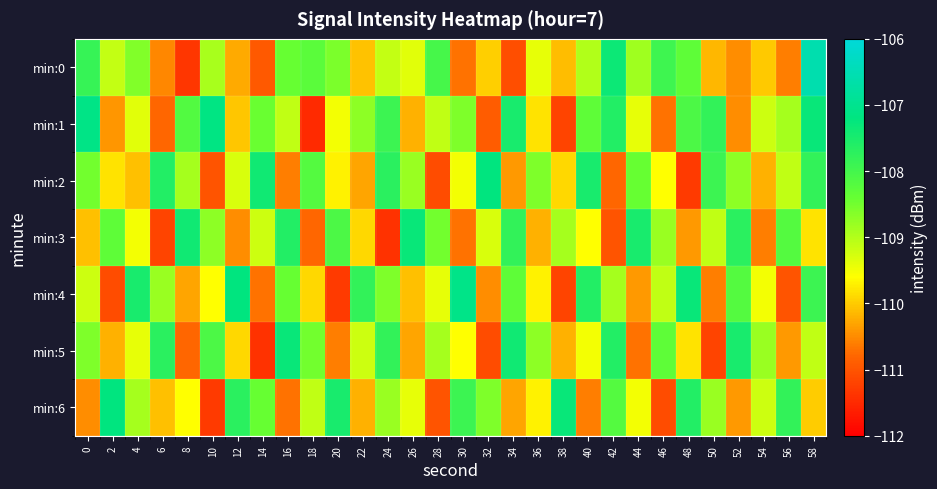

Reading left to right, list all the values displayed in this chart.

min:0: 0=-107.8	2=-109.1	4=-108.6	6=-110.5	8=-111.4	10=-108.9	12=-110.2	14=-110.9	16=-108.4	18=-108.3	20=-108.6	22=-110.1	24=-109.1	26=-109.4	28=-108.0	30=-110.7	32=-110.0	34=-111.1	36=-109.4	38=-110.1	40=-109.0	42=-107.4	44=-108.9	46=-107.9	48=-108.3	50=-110.2	52=-110.5	54=-110.0	56=-110.6	58=-106.6
min:1: 0=-107.1	2=-110.4	4=-109.4	6=-110.8	8=-108.2	10=-107.2	12=-110.0	14=-108.4	16=-109.1	18=-111.5	20=-109.5	22=-108.7	24=-107.9	26=-110.2	28=-109.1	30=-108.6	32=-110.9	34=-107.5	36=-109.8	38=-111.2	40=-108.3	42=-107.6	44=-109.4	46=-110.7	48=-108.1	50=-107.8	52=-110.5	54=-109.2	56=-108.9	58=-107.3
min:2: 0=-108.5	2=-109.8	4=-110.1	6=-107.6	8=-108.9	10=-111.0	12=-109.3	14=-107.4	16=-110.6	18=-108.2	20=-109.7	22=-110.3	24=-107.7	26=-108.8	28=-111.1	30=-109.5	32=-107.2	34=-110.4	36=-108.6	38=-109.9	40=-107.5	42=-110.8	44=-108.4	46=-109.6	48=-111.3	50=-107.9	52=-108.7	54=-110.2	56=-109.1	58=-107.8
min:3: 0=-110.1	2=-108.3	4=-109.5	6=-111.2	8=-107.4	10=-108.7	12=-110.5	14=-109.2	16=-107.6	18=-110.8	20=-108.1	22=-109.9	24=-111.4	26=-107.3	28=-108.5	30=-110.7	32=-109.3	34=-107.8	36=-110.2	38=-108.9	40=-109.6	42=-111.0	44=-107.5	46=-108.8	48=-110.4	50=-109.1	52=-107.7	54=-110.6	56=-108.2	58=-109.8
min:4: 0=-109.2	2=-111.1	4=-107.5	6=-108.8	8=-110.3	10=-109.6	12=-107.2	14=-110.7	16=-108.4	18=-109.9	20=-111.3	22=-107.8	24=-108.6	26=-110.1	28=-109.4	30=-107.1	32=-110.5	34=-108.3	36=-109.7	38=-111.2	40=-107.6	42=-108.9	44=-110.4	46=-109.1	48=-107.3	50=-110.6	52=-108.2	54=-109.5	56=-111.0	58=-107.9
min:5: 0=-108.6	2=-110.2	4=-109.4	6=-107.7	8=-110.8	10=-108.1	12=-109.9	14=-111.4	16=-107.3	18=-108.5	20=-110.6	22=-109.2	24=-107.8	26=-110.3	28=-108.9	30=-109.6	32=-111.1	34=-107.4	36=-108.7	38=-110.2	40=-109.5	42=-107.6	44=-110.7	46=-108.3	48=-109.8	50=-111.2	52=-107.5	54=-108.8	56=-110.4	58=-109.1
min:6: 0=-110.5	2=-107.2	4=-108.9	6=-110.1	8=-109.6	10=-111.3	12=-107.7	14=-108.4	16=-110.7	18=-109.1	20=-107.5	22=-110.2	24=-108.8	26=-109.4	28=-111.0	30=-107.9	32=-108.6	34=-110.3	36=-109.7	38=-107.3	40=-110.6	42=-108.2	44=-109.5	46=-111.1	48=-107.6	50=-108.8	52=-110.4	54=-109.2	56=-107.8	58=-110.0